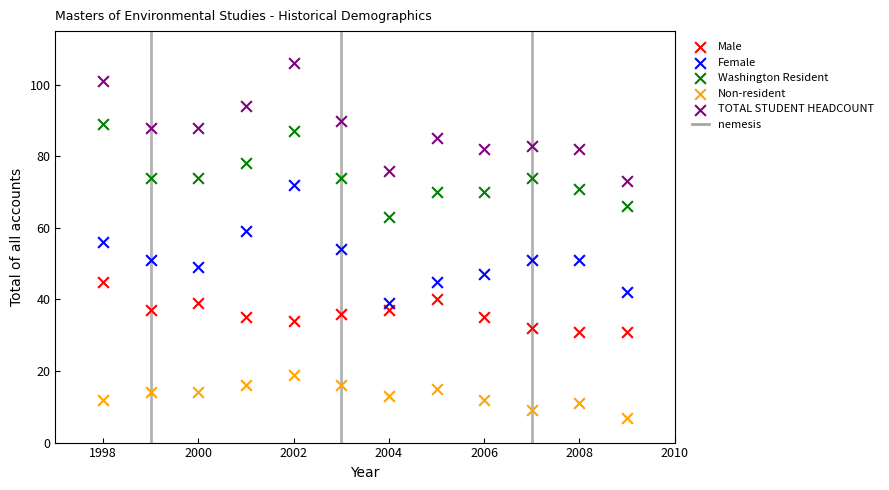

Which series contains the highest Y value?

TOTAL STUDENT HEADCOUNT